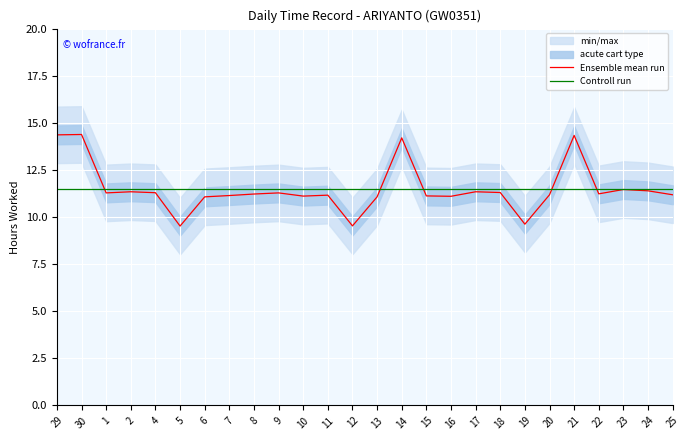

True or false: Controll run has a value of 11.5 at 18.

True